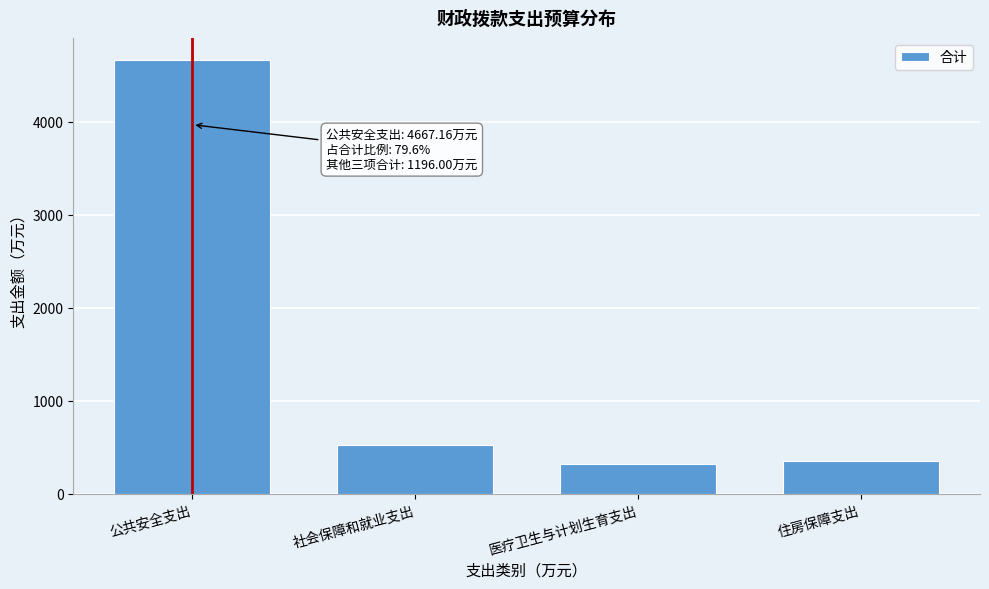

Reading right to left, list all the values displayed in this chart.

住房保障支出=352.9	医疗卫生与计划生育支出=324.5	社会保障和就业支出=518.6	公共安全支出=4667.2